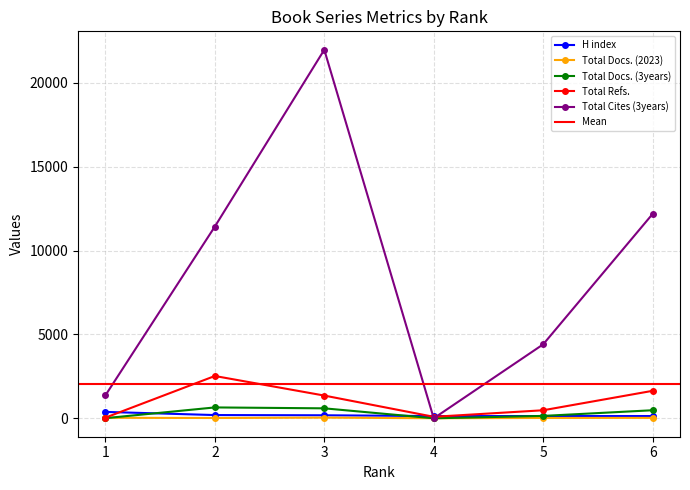

At which category does the chart reach its peak across all series?

3